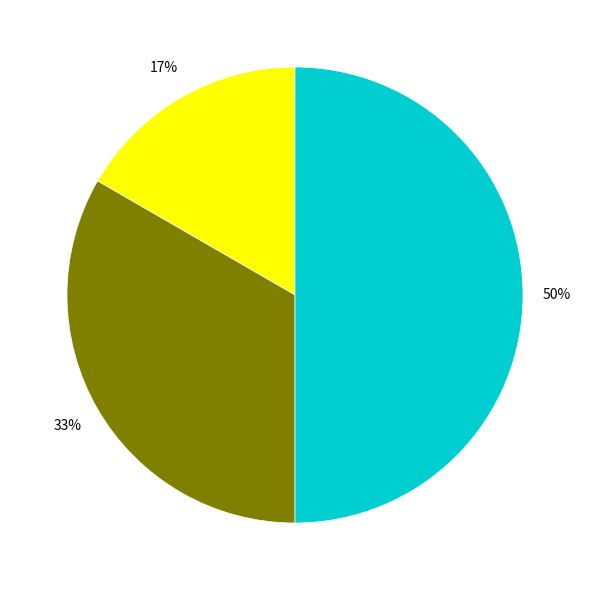

To the nearest percent, what is the average slice percentage?

33%